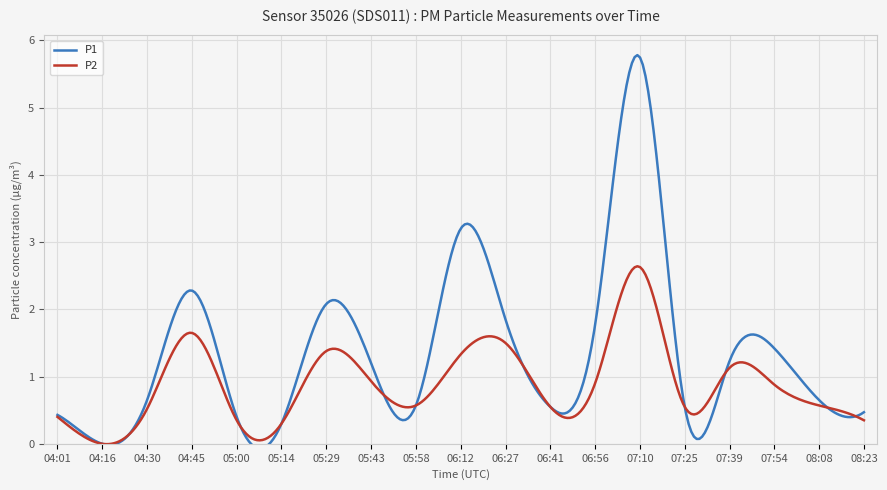

What is the greatest value displayed?

5.8